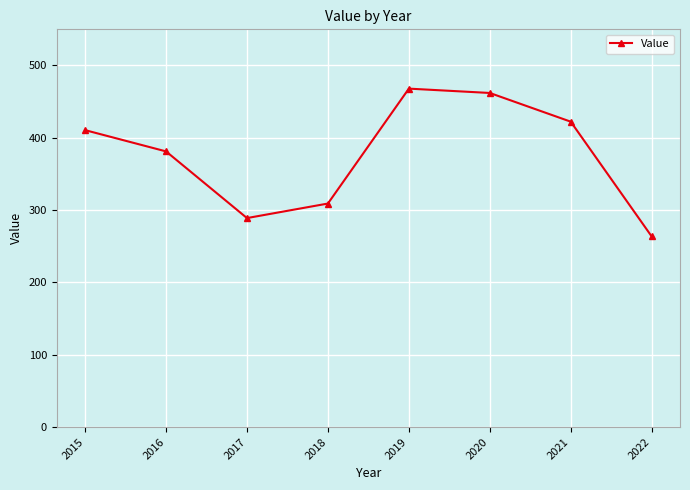

Rank the categories by value from lowest to highest.

2022, 2017, 2018, 2016, 2015, 2021, 2020, 2019